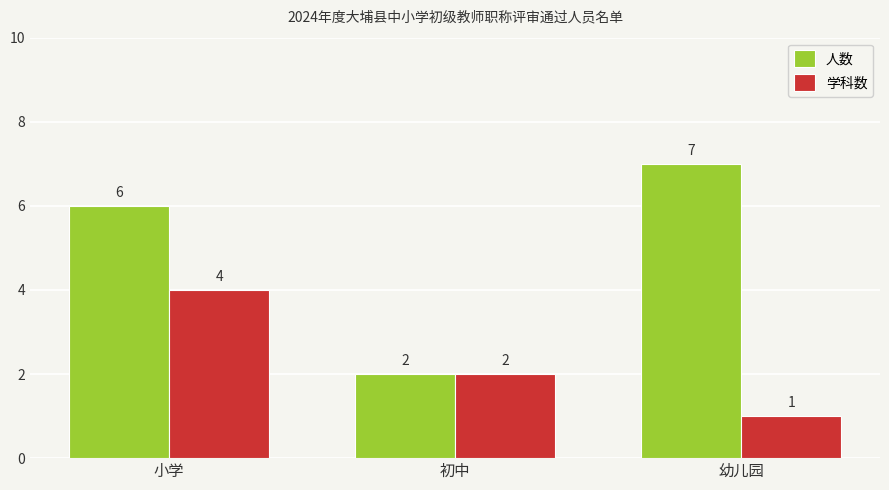

Reading right to left, what are all the values shown in this chart?

人数: 幼儿园=7	初中=2	小学=6
学科数: 幼儿园=1	初中=2	小学=4